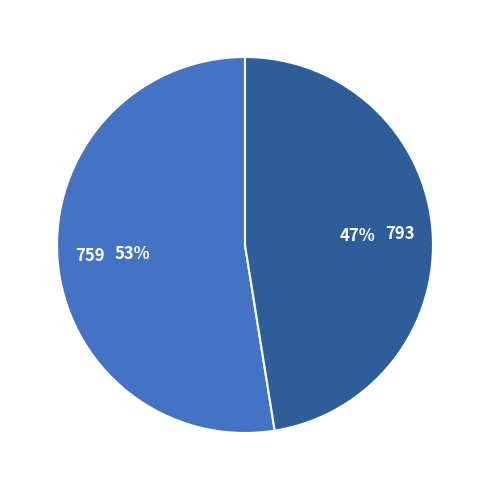

To the nearest percent, what is the combined percentage of 759 and 793?

100%